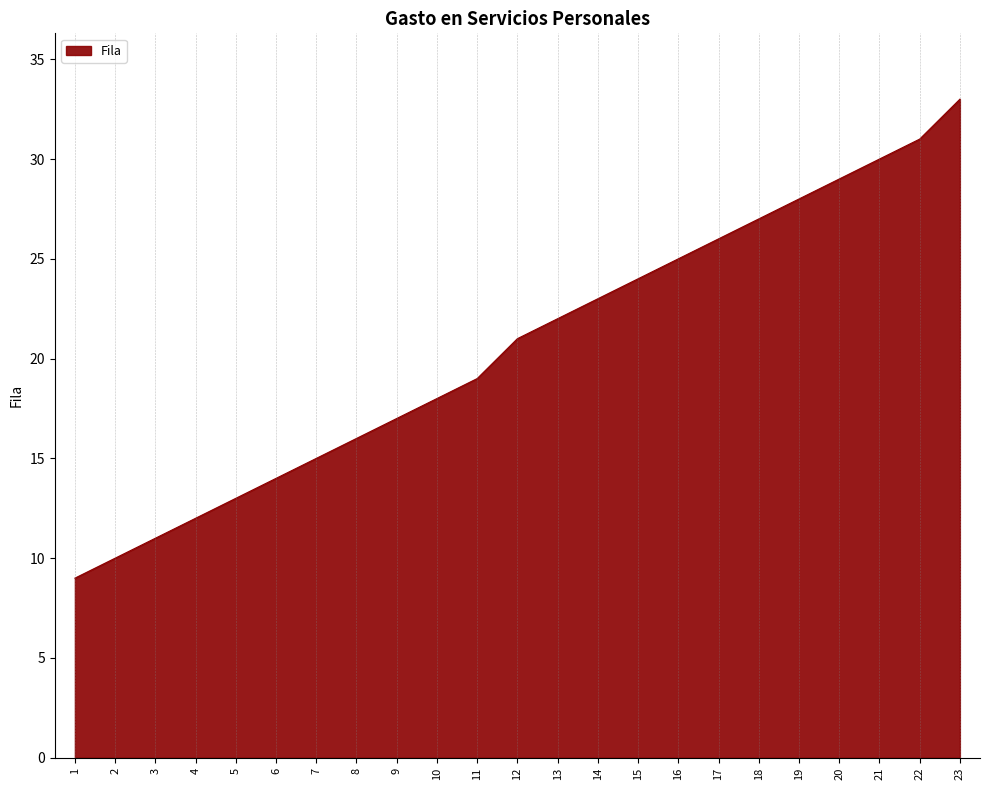

Which has a higher value, 4 or 14?

14